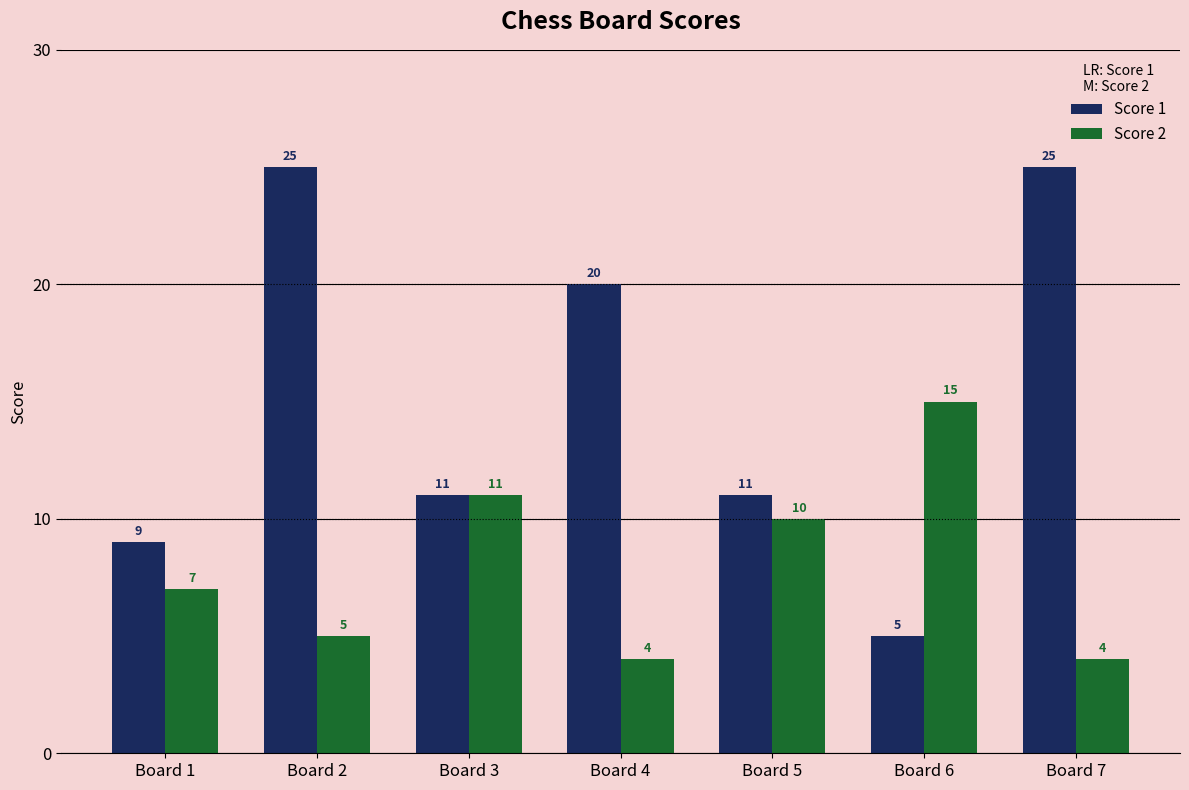

How many Score 1 values are between 9 and 25?

6